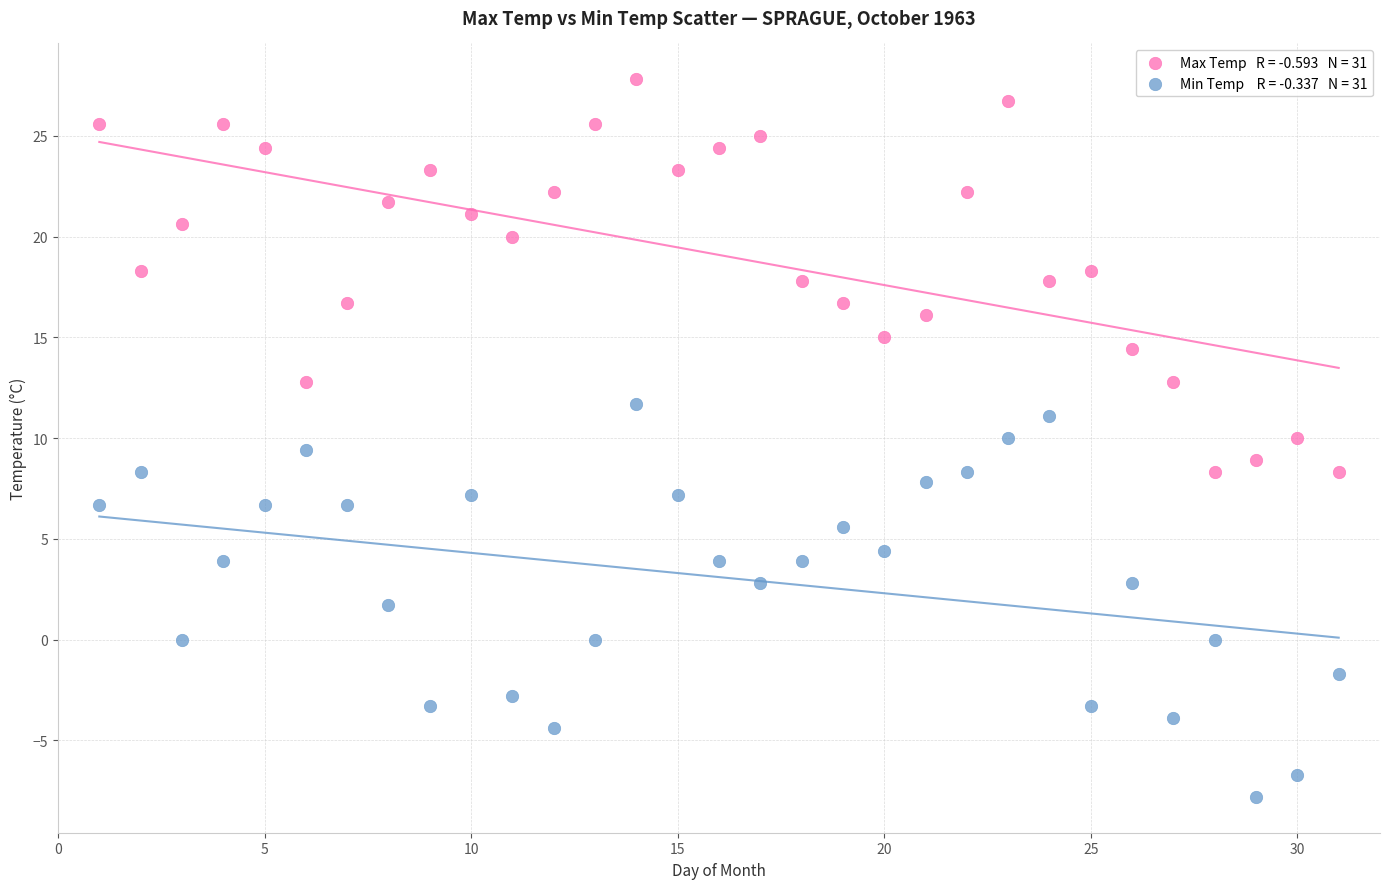

Across all data points, what is the range of X values (max minus min)?

30.0